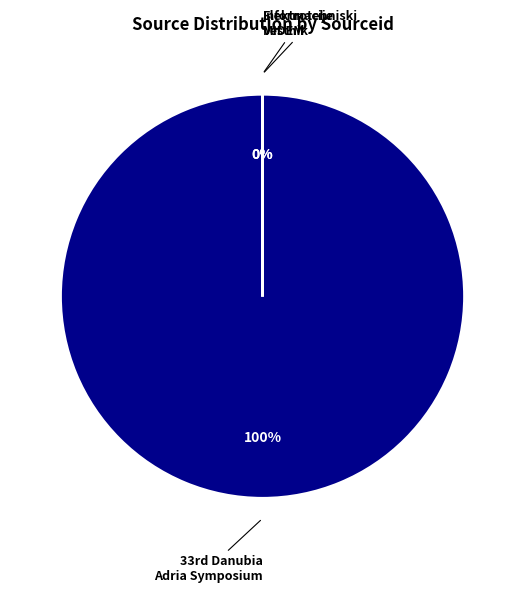

Rank the categories by value from highest to lowest.

33rd Danubia Adria Symposium, Informacije MIDEM, Elektrotehniski Vestnik